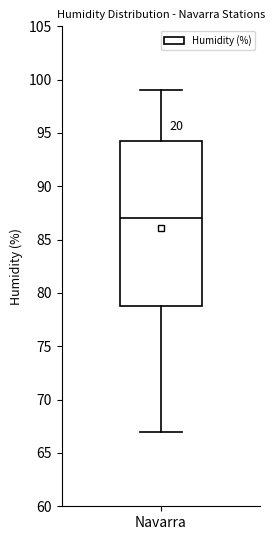

Transcribe this box plot: give where the median line is, the range the box spans, and where the two whiskers end, as read against the y-axis. The values are not printed on the chart, so give them approximately, as read against the axis.

median 87.0, box 79.0 to 94.5, whiskers 67.0 to 99.0